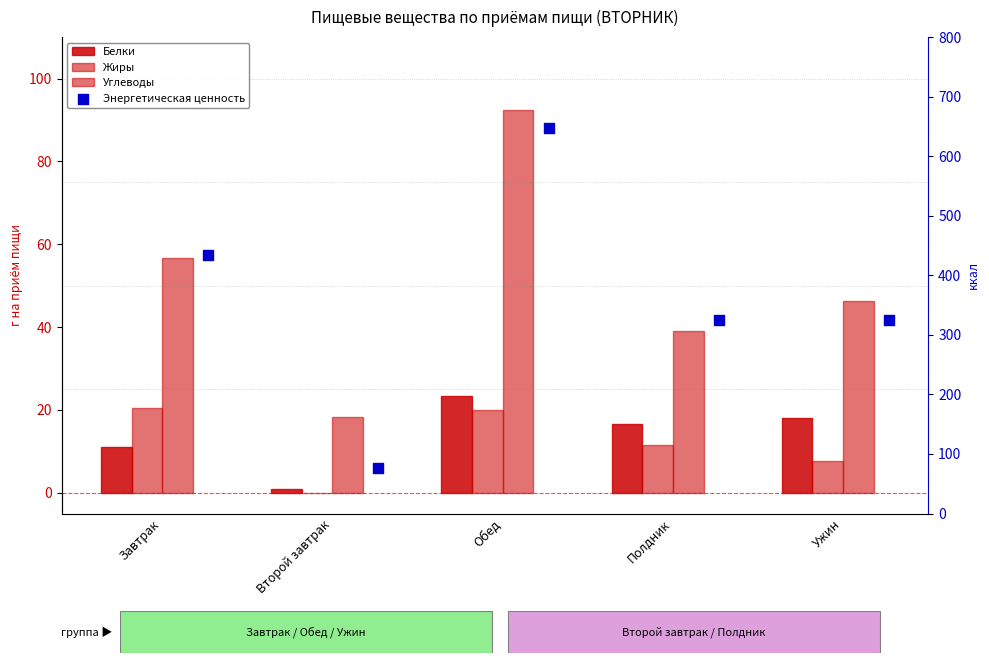

What is the total value across all series at Второй завтрак?

95.2